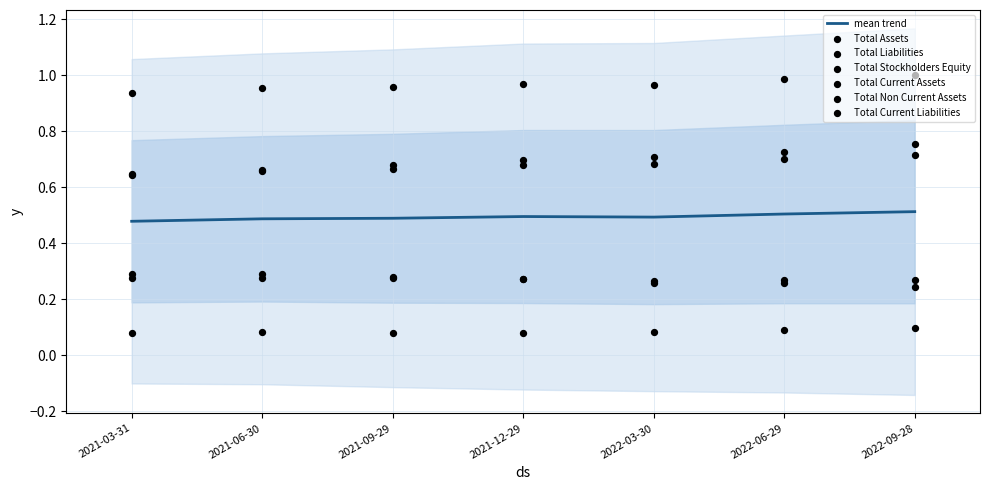

True or false: mean trend has a value of 0.8 at 2021-06-30.

False